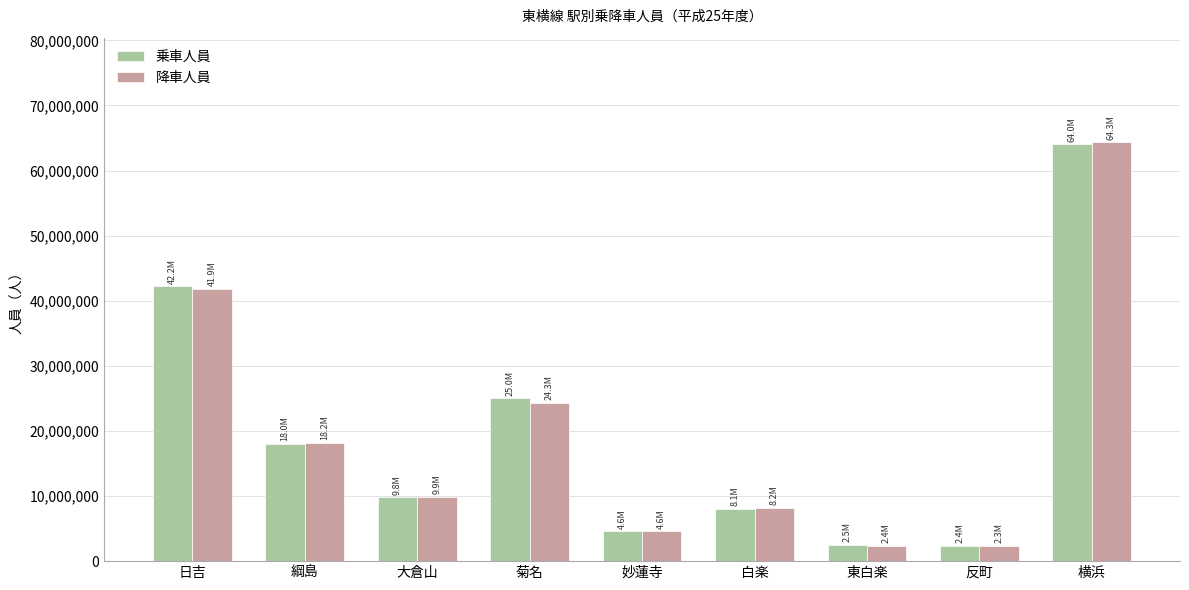

What are all the series names shown in the legend?

乗車人員, 降車人員